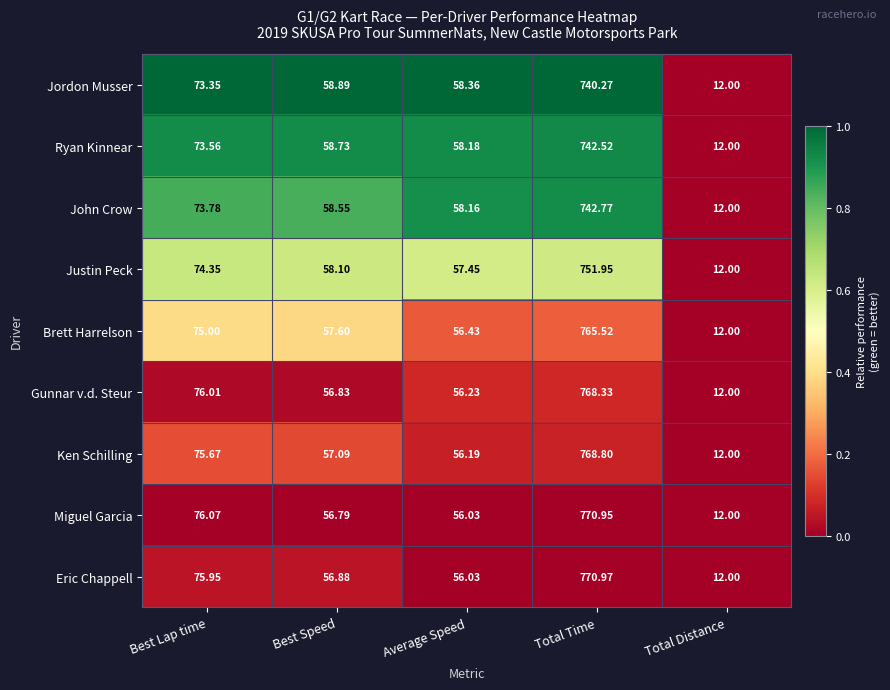

Where is Gunnar v.d. Steur nearest to the value 390?

Best Lap time